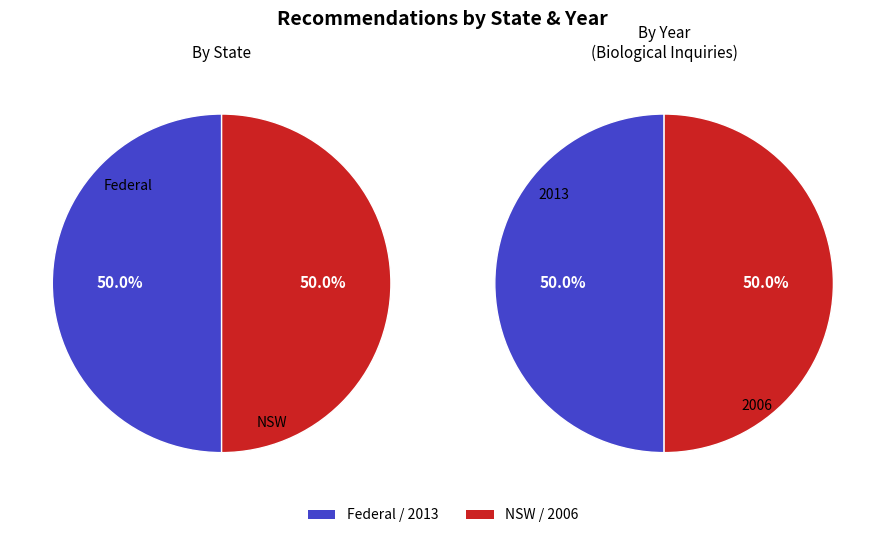

What is the largest slice in the pie chart?

Federal